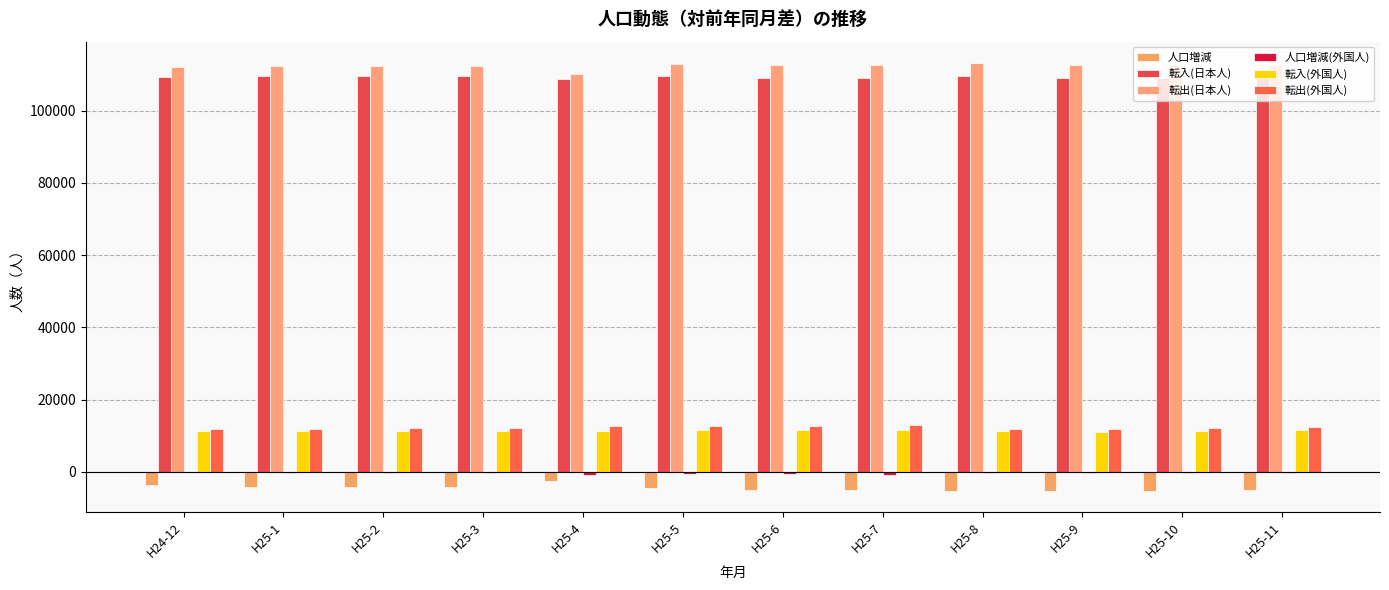

Is the value of 人口増減 at H25-8 greater than the value of 転入(外国人) at H25-1?

No